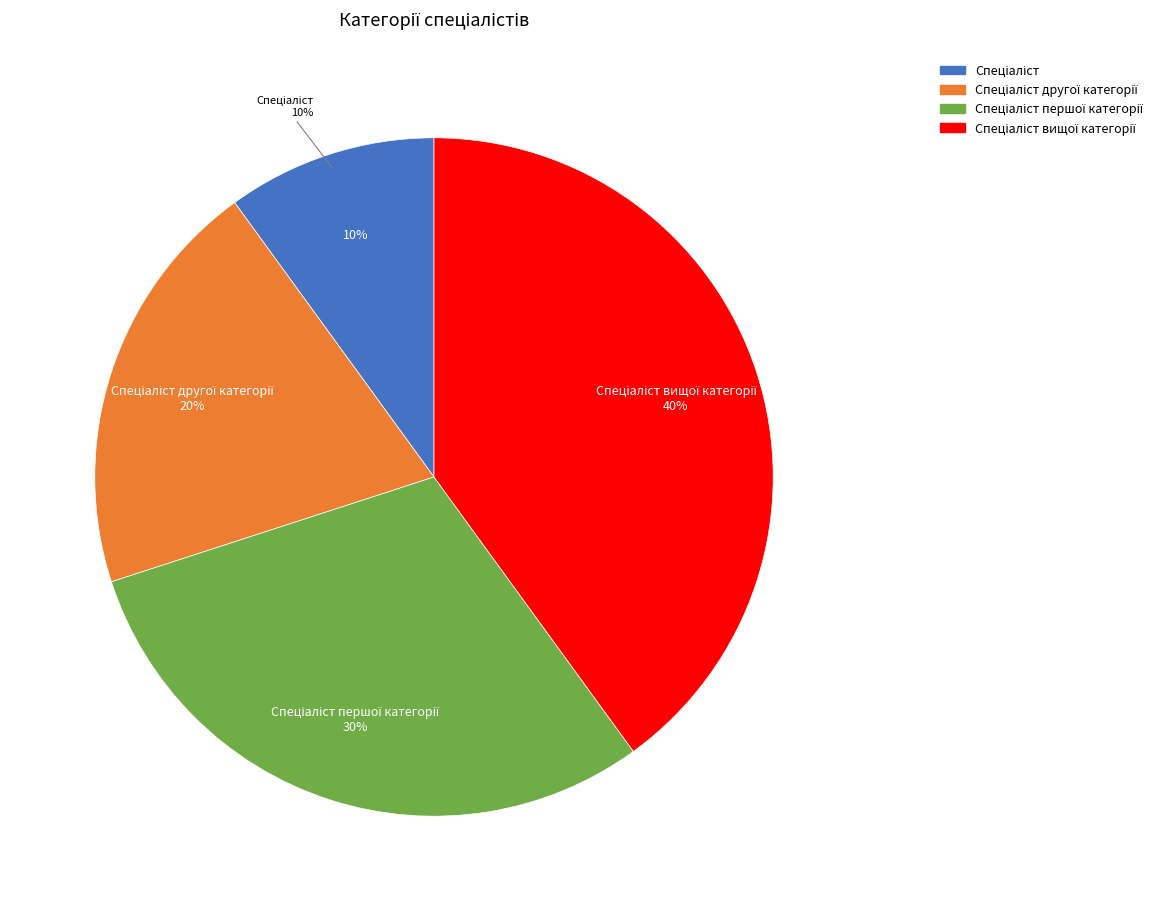

True or false: Спеціаліст accounts for 2% of the total.

False